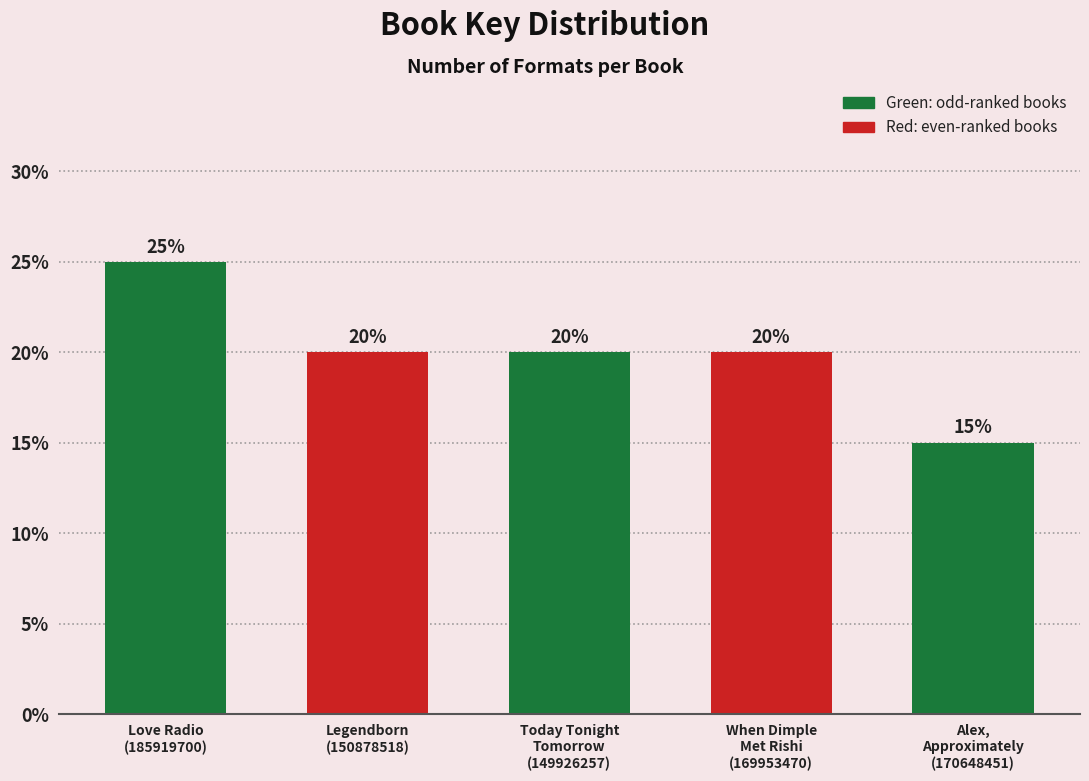

Reading right to left, transcribe all the data shown in this chart.

15	20	20	20	25